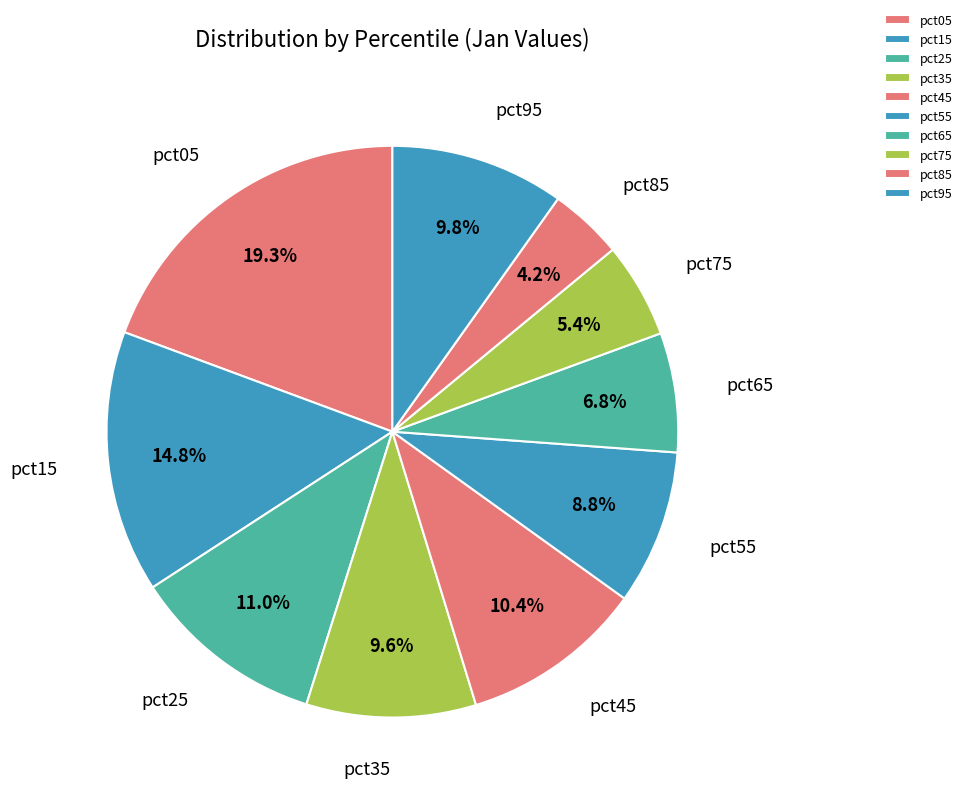

Is there any slice that represents more than half of the pie?

No